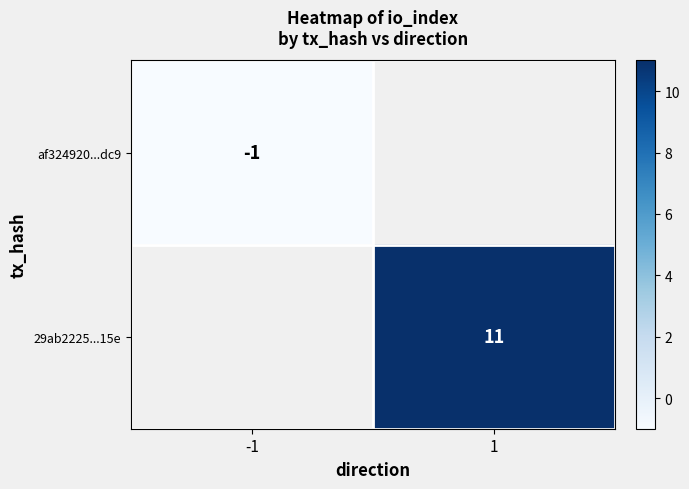

True or false: 29ab2225...15e has a value of 15 at 1.

False